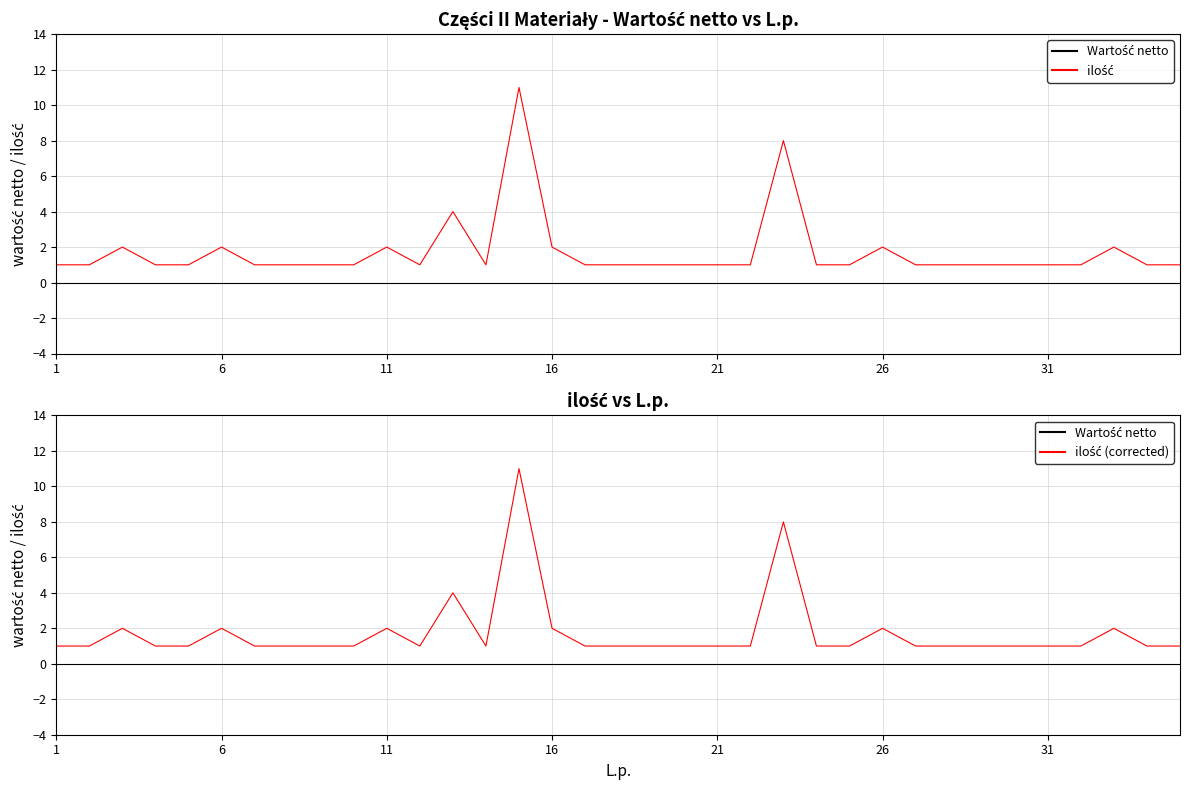

Which series has the largest range (max minus min)?

ilość